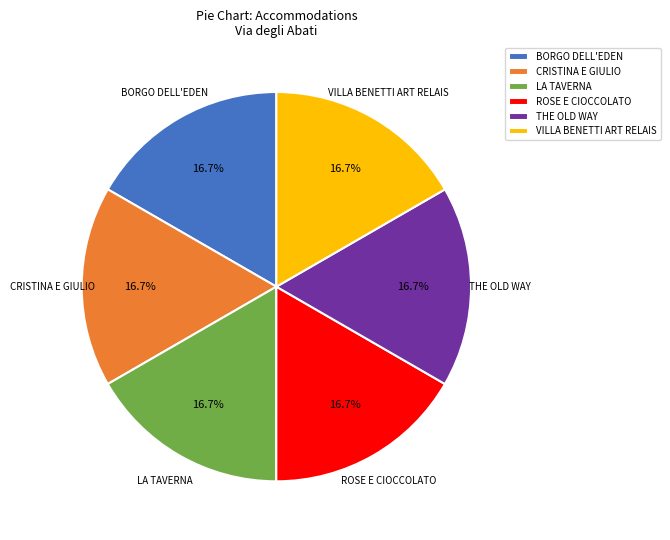

To the nearest percent, what is the average slice percentage?

17%